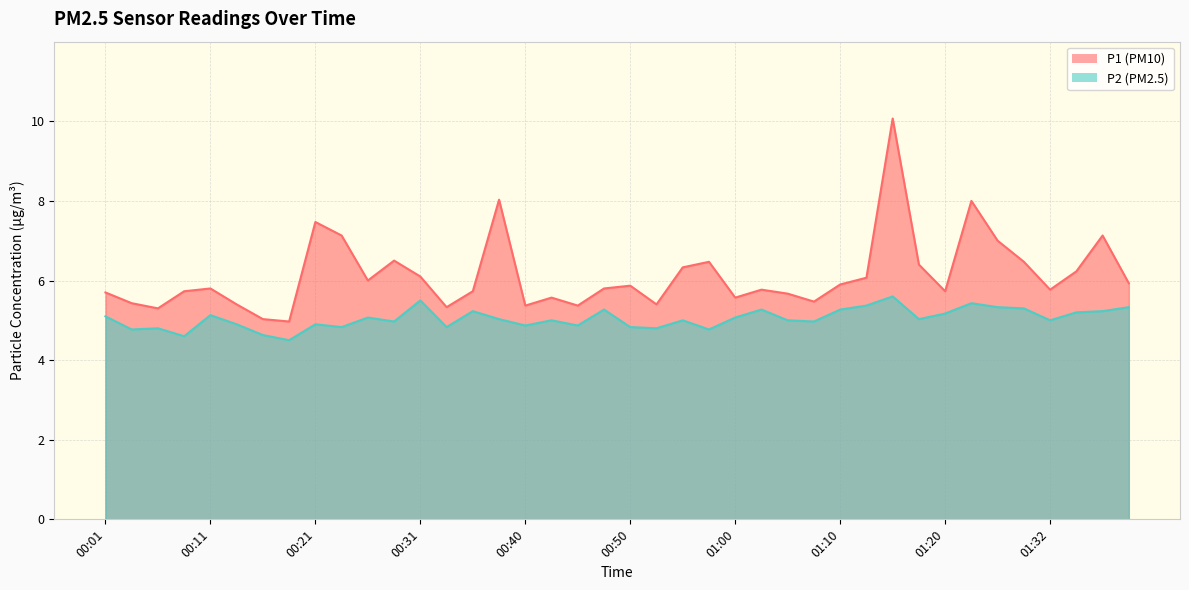

Which category has the lowest value in the P2 series?

00:19